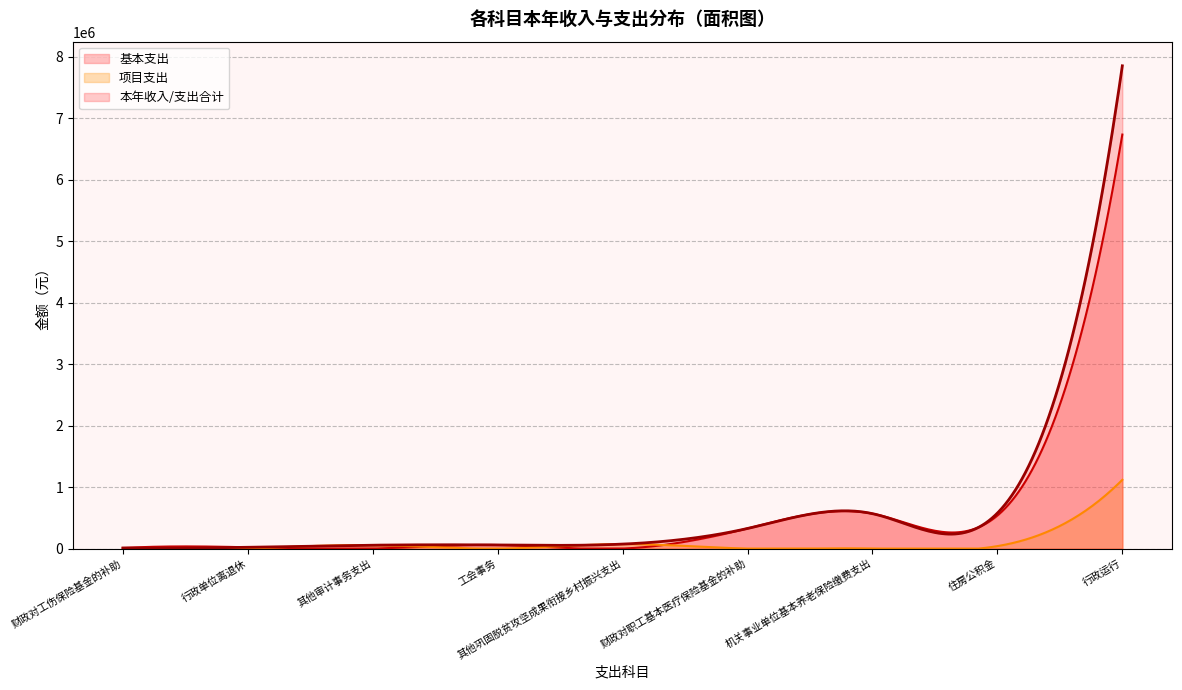

True or false: 本年收入 has a value of 54940.0 at 其他审计事务支出.

True